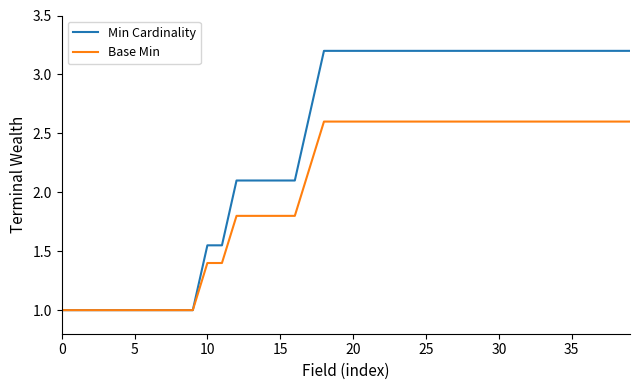

What is the difference between the second highest and minimum values in the Min Cardinality series?

2.2